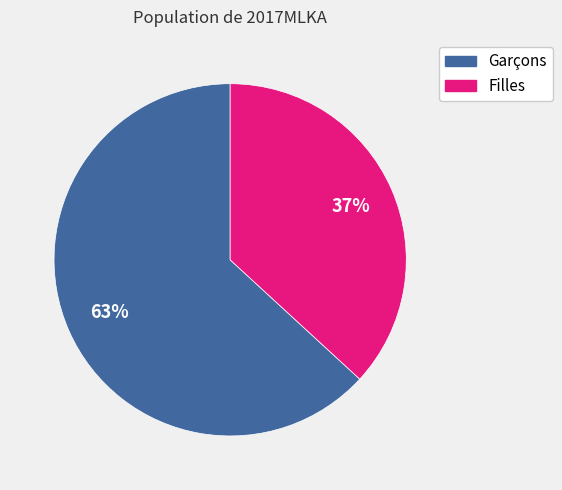

Is there a majority slice in this chart?

Yes